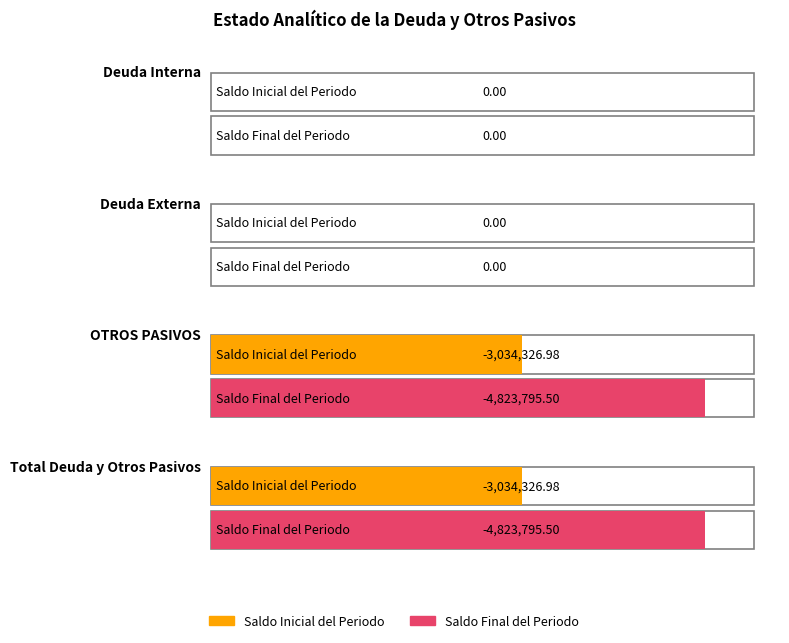

Are the bars grouped side by side (vs. stacked)?

Yes